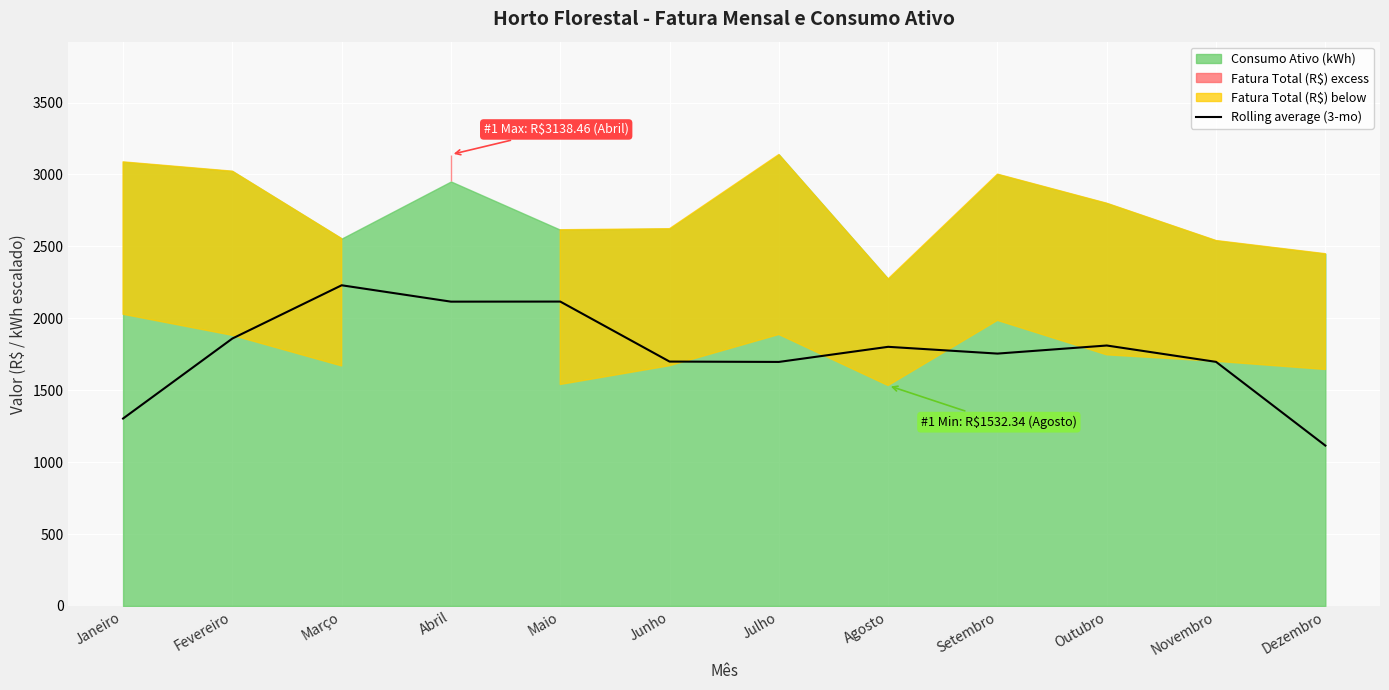

Reading right to left, what are all the values shown in this chart?

Dezembro=1115.0	Novembro=1697.0	Outubro=1810.7	Setembro=1754.5	Agosto=1801.6	Julho=1696.6	Junho=1699.0	Maio=2116.1	Abril=2115.6	Março=2229.5	Fevereiro=1859.3	Janeiro=1303.1